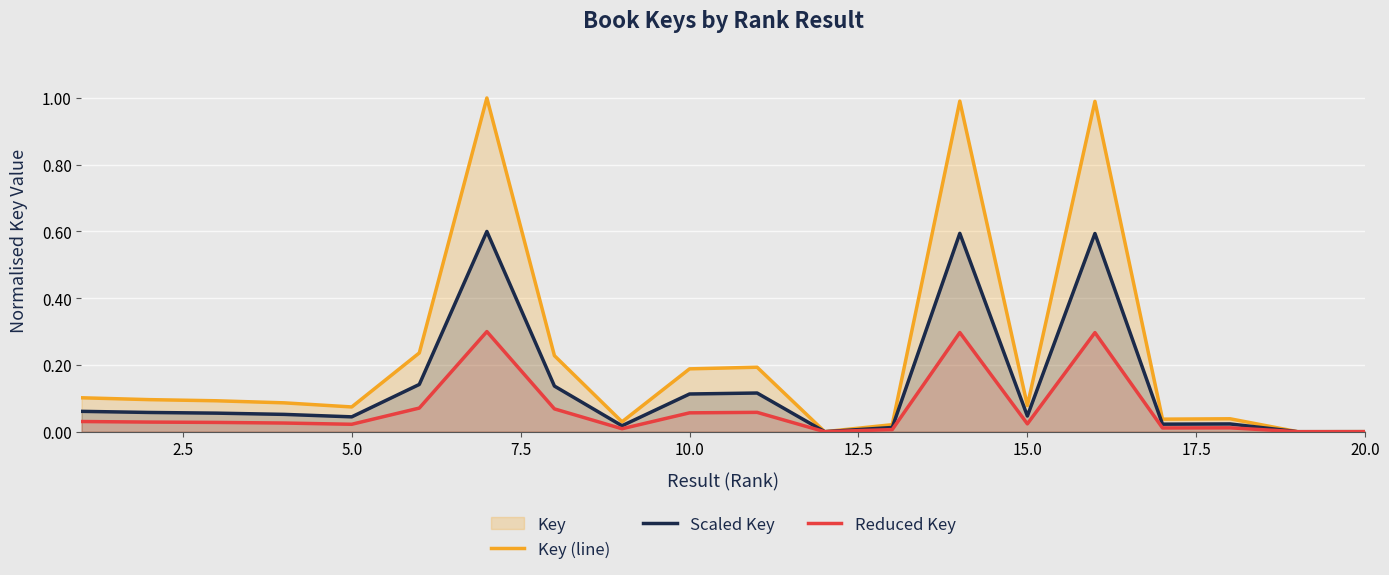

Which series has the largest total across all categories?

Key (line)